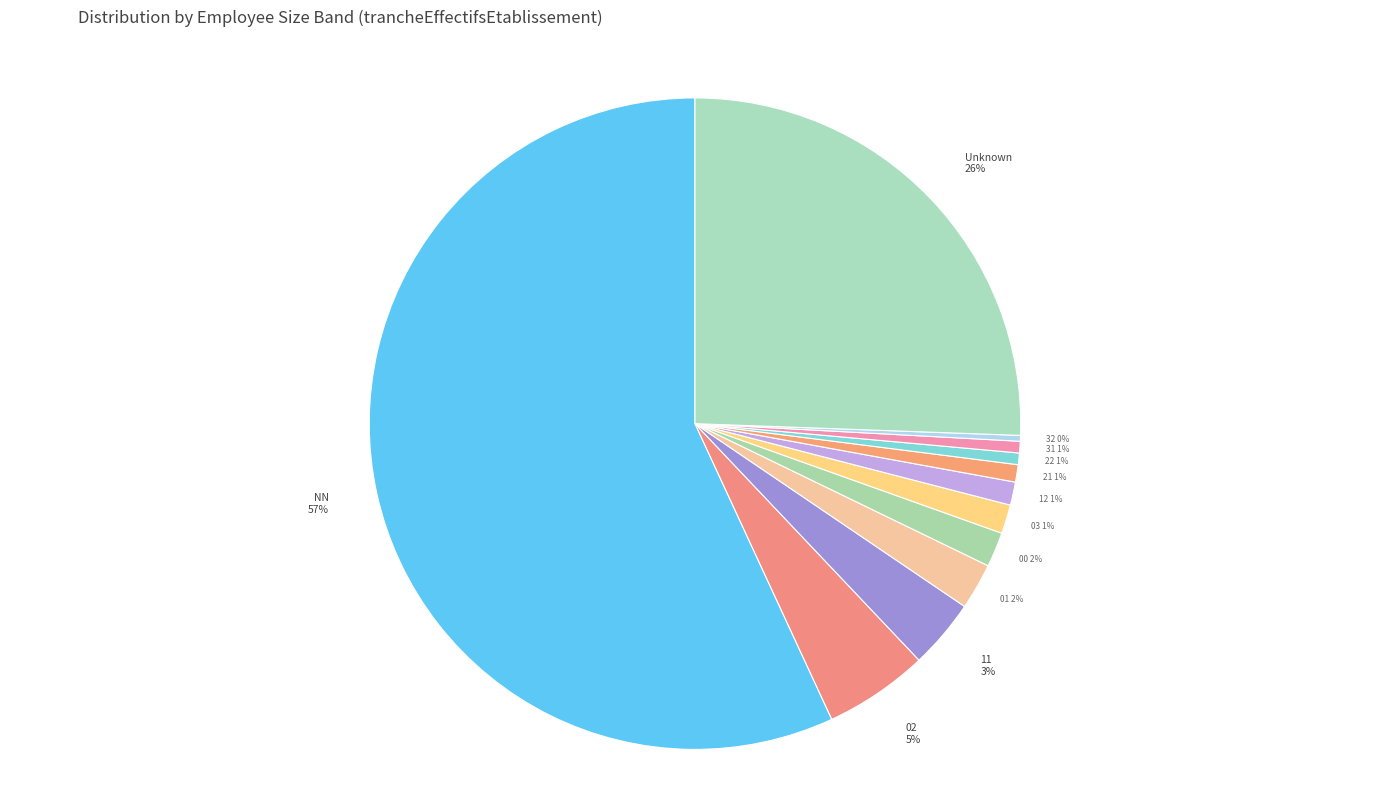

Which category accounts for the majority?

NN